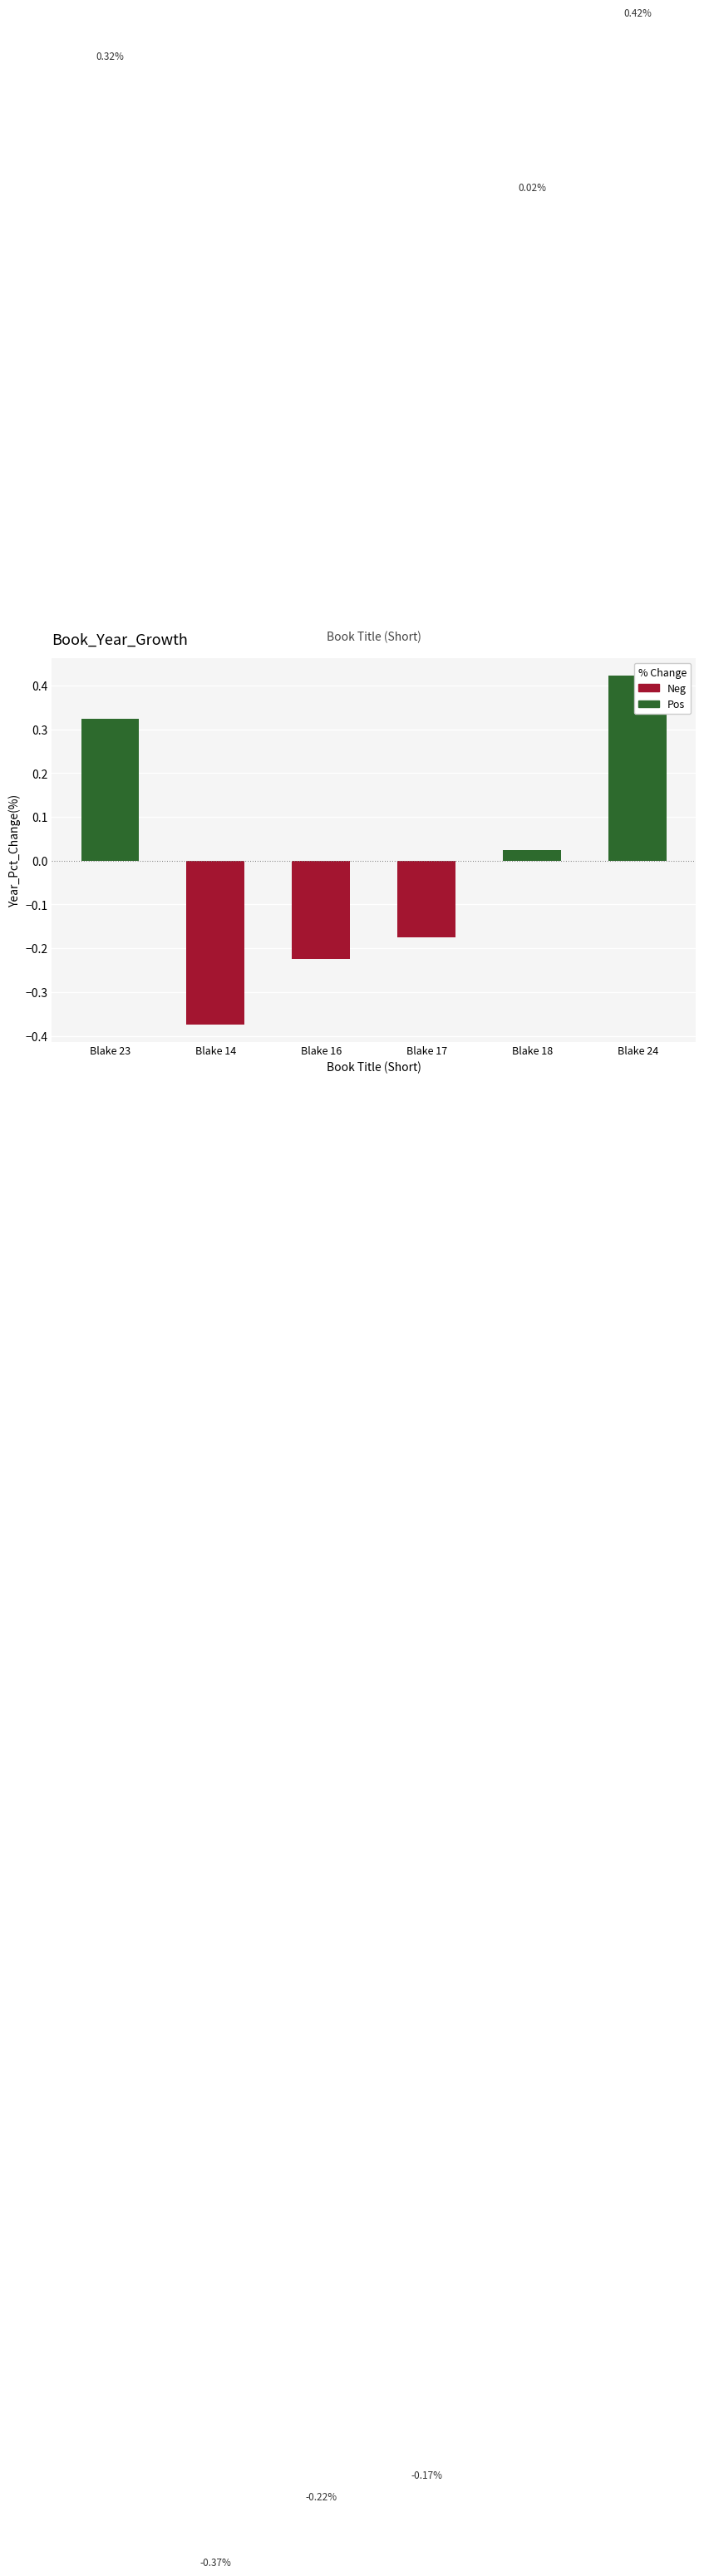

What is the label of the 5th bar from the left?

Blake 18